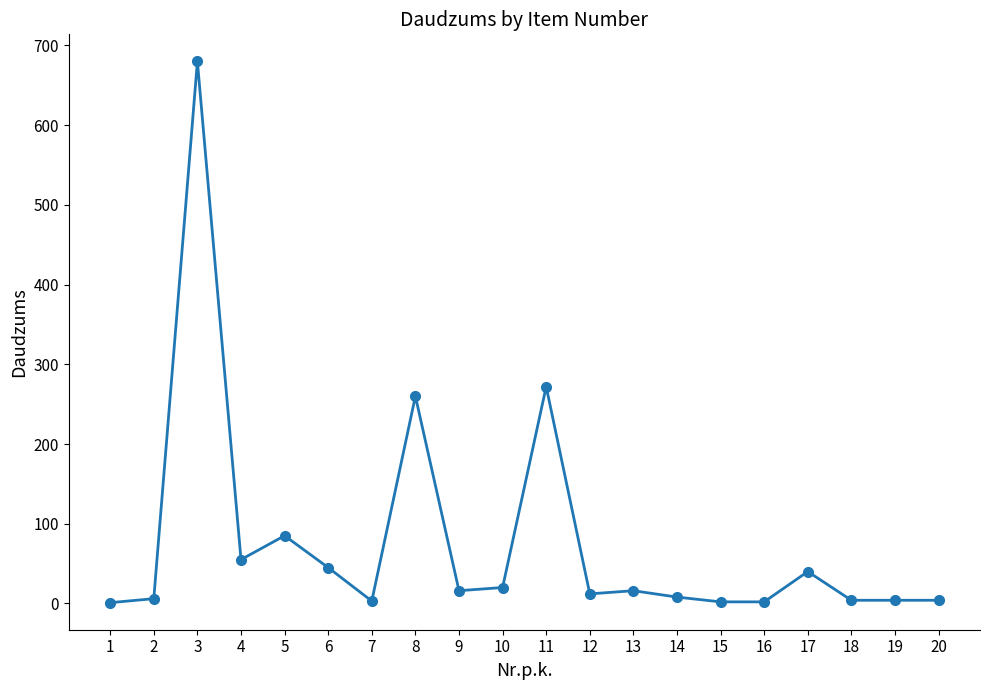

What is the change in value from 12 to 14?

-4